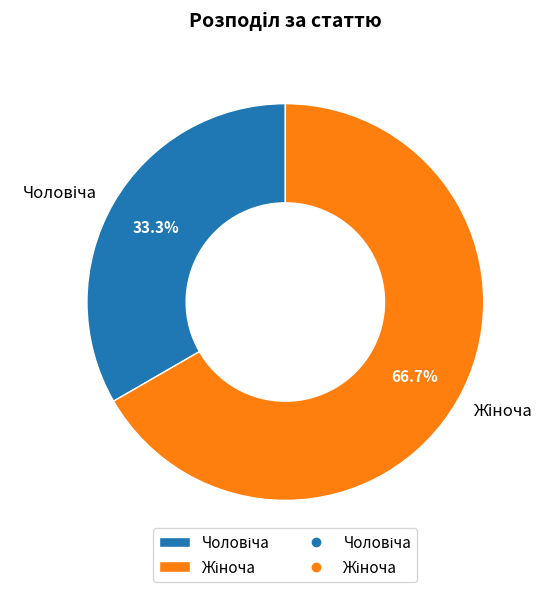

Is there any slice that represents more than half of the pie?

Yes